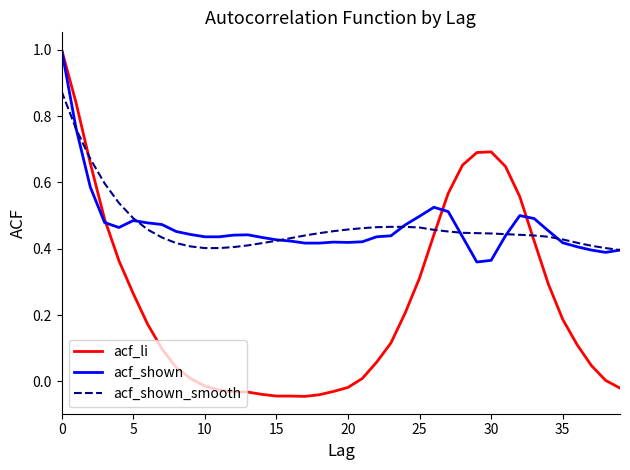

Which series has the widest spread of values?

acf_li